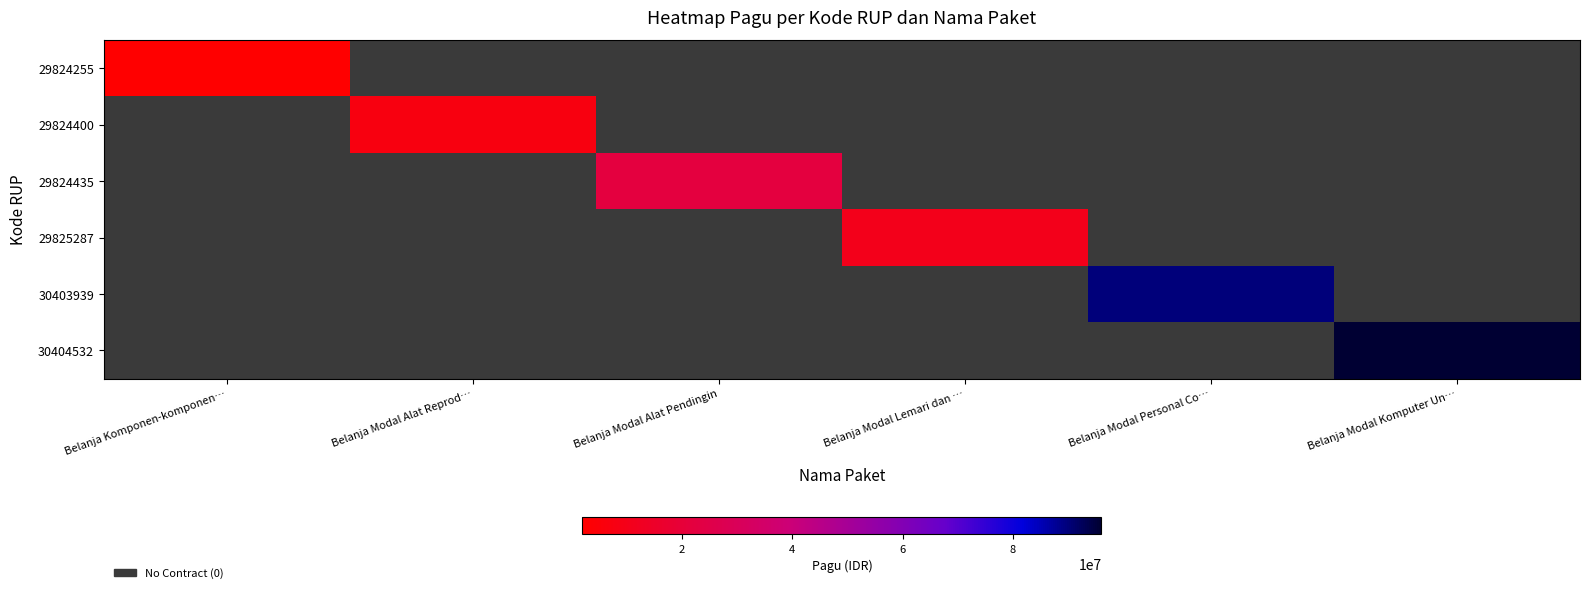

At how many categories does at least one series exceed 83607566?

2